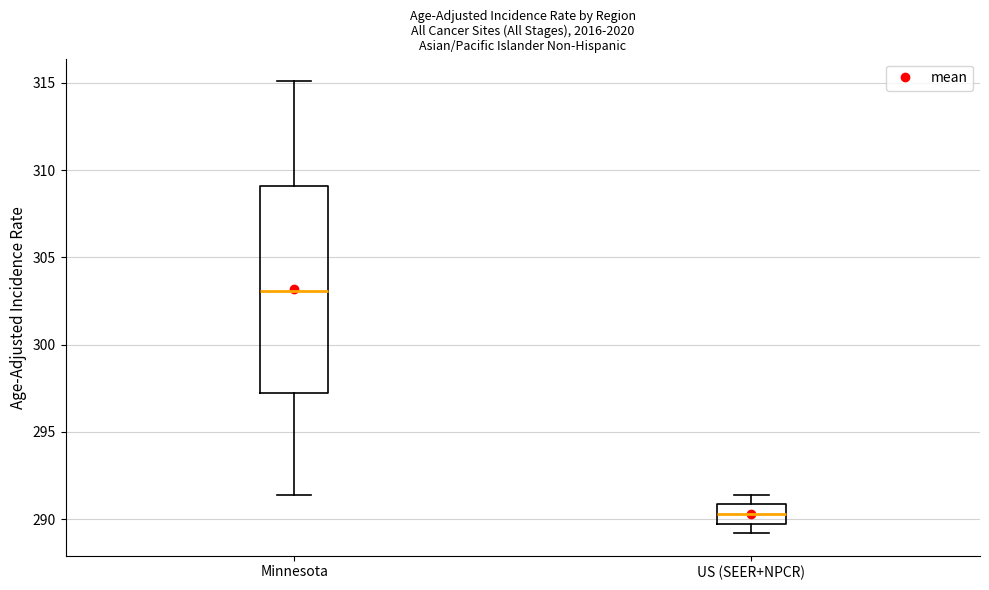

Where does the median line of the box for Minnesota sit on the y-axis? The values are not printed on the chart, so give them approximately, as read against the axis.

303.0